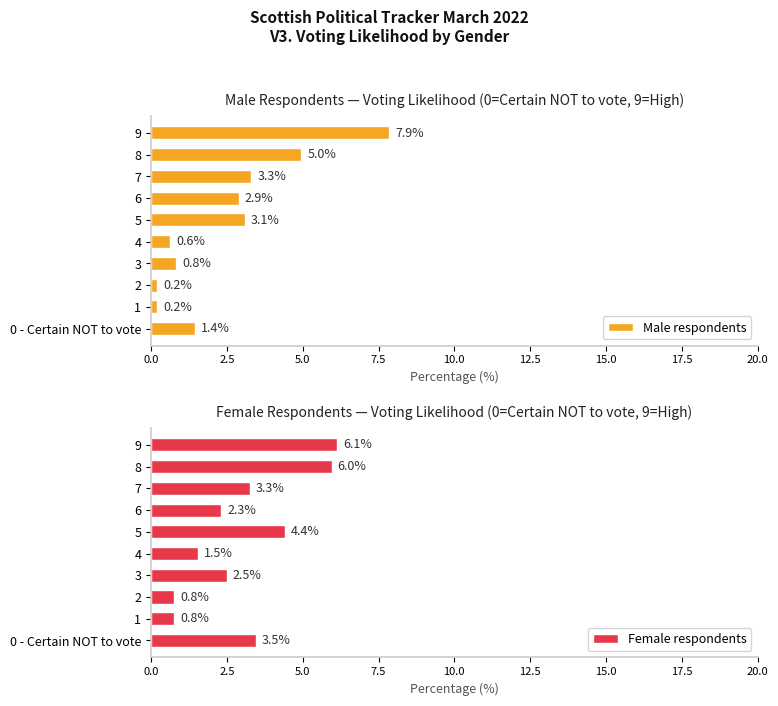

At which label is Male respondents closest to 4?

7